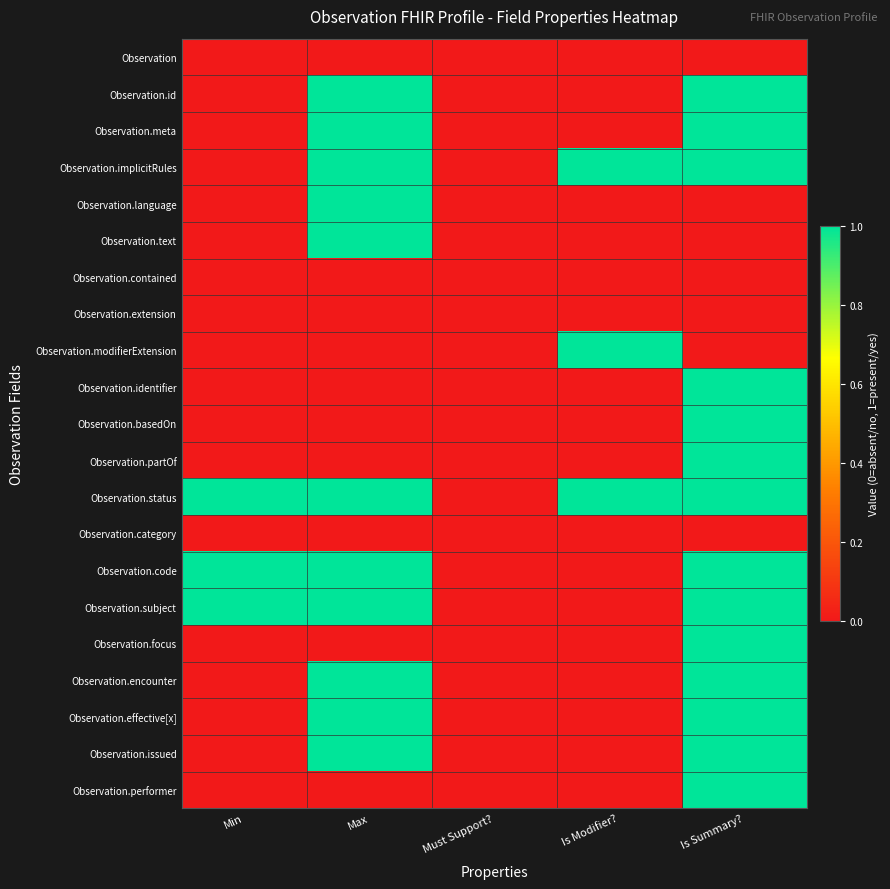

Rank the series at Must Support? from highest to lowest value.

Observation, Observation.id, Observation.meta, Observation.implicitRules, Observation.language, Observation.text, Observation.contained, Observation.extension, Observation.modifierExtension, Observation.identifier, Observation.basedOn, Observation.partOf, Observation.status, Observation.category, Observation.code, Observation.subject, Observation.focus, Observation.encounter, Observation.effective[x], Observation.issued, Observation.performer